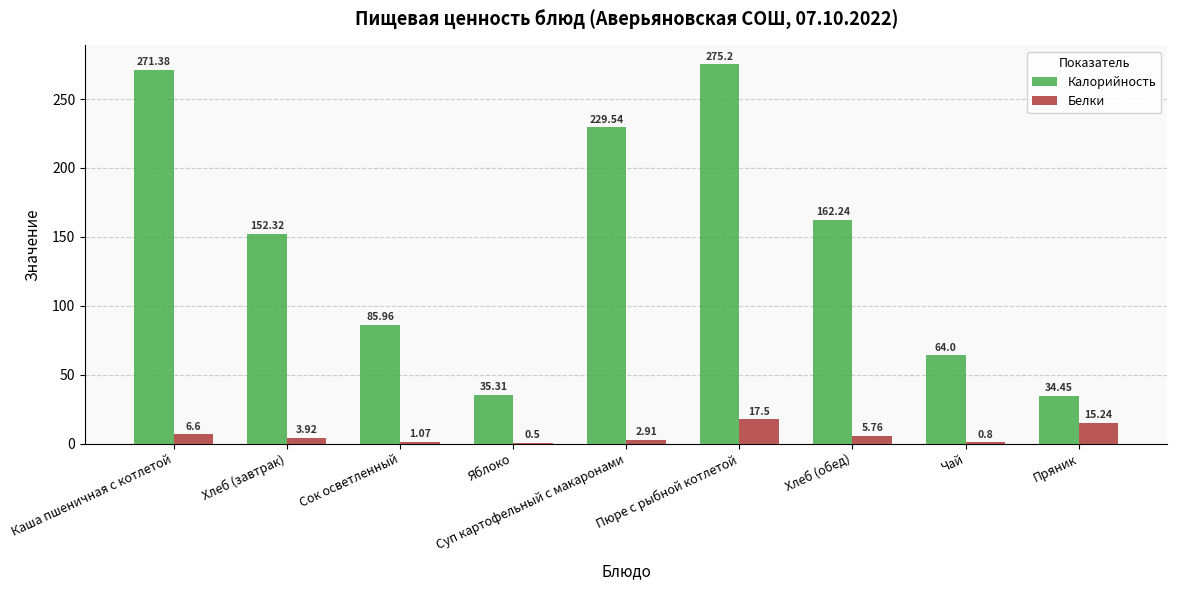

Is the value of Калорийность at Пюре с рыбной котлетой greater than the value of Белки at Сок осветленный?

Yes